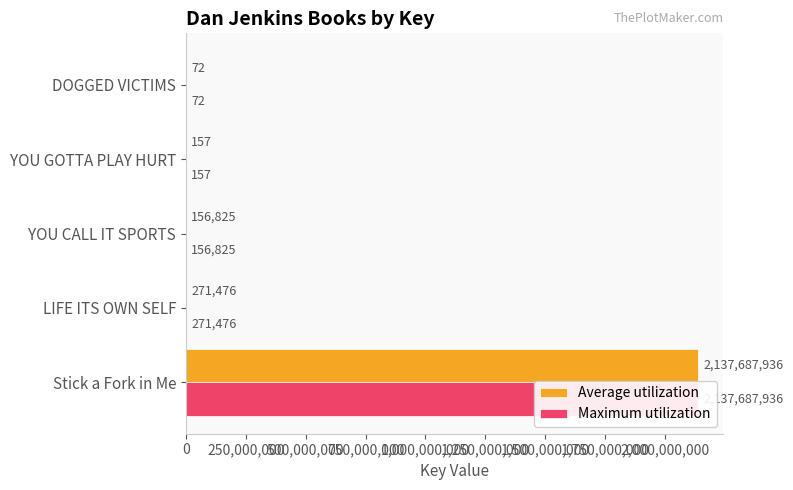

How many values in the Maximum utilization series exceed 156825?

2